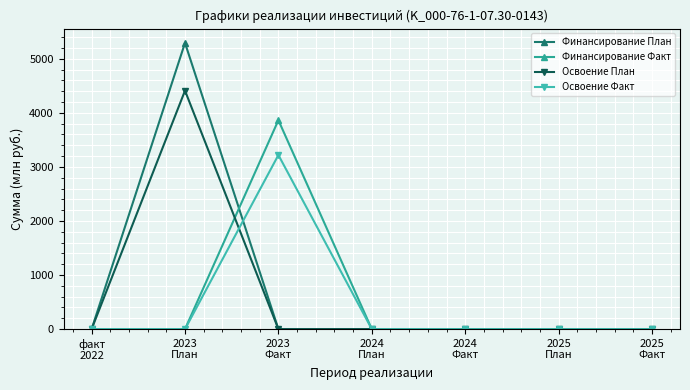

The Финансирование План series shows 0.0 at 2025
План. True or false?

True